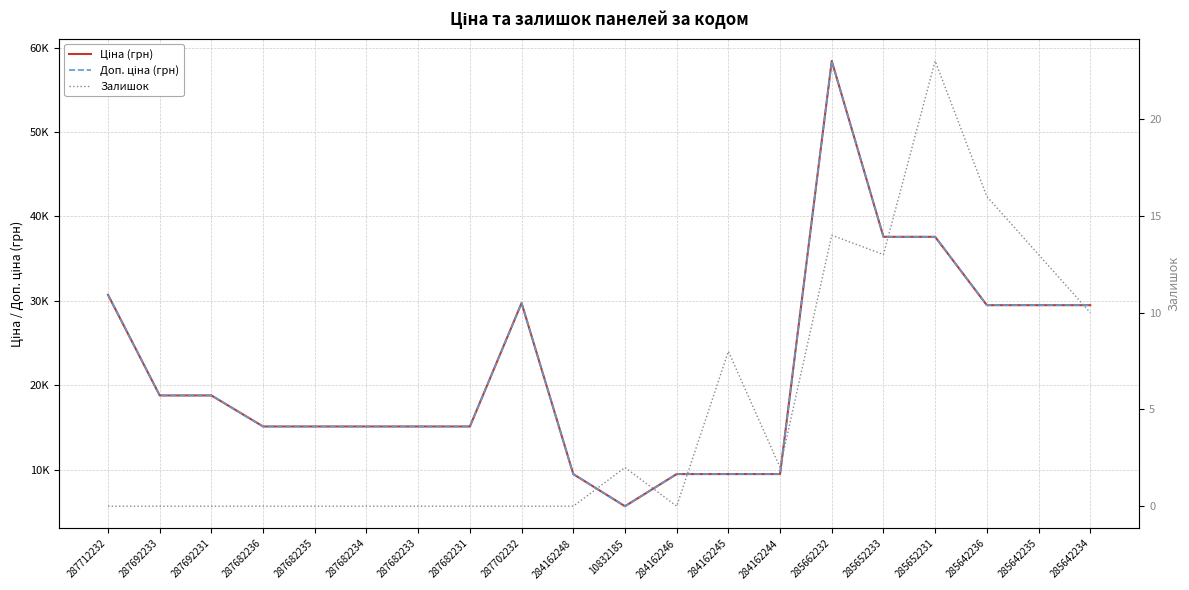

What is the difference between the maximum and minimum values in the Доп. ціна (грн) series?

52752.7